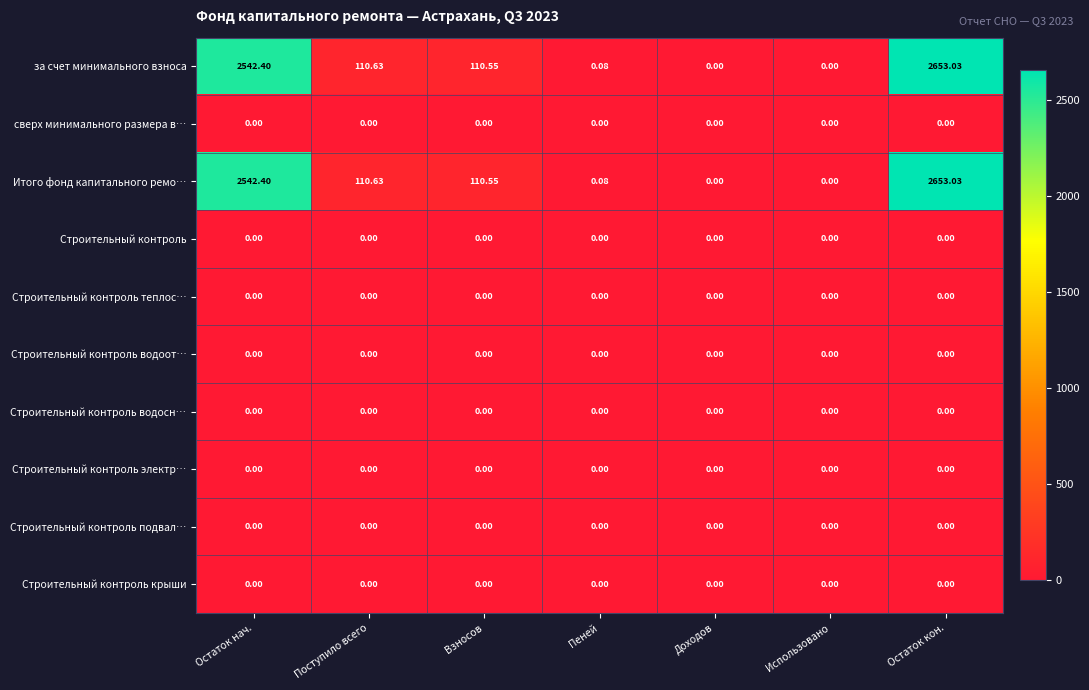

At which category is the sum across all series the highest?

Остаток кон.